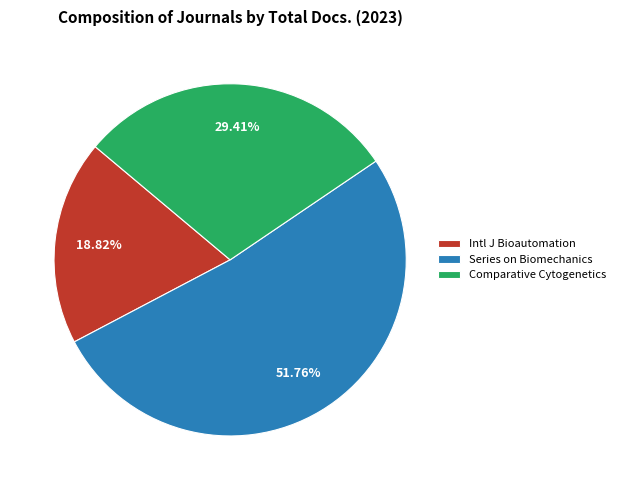

Which category has the smallest portion of the pie?

Intl J Bioautomation